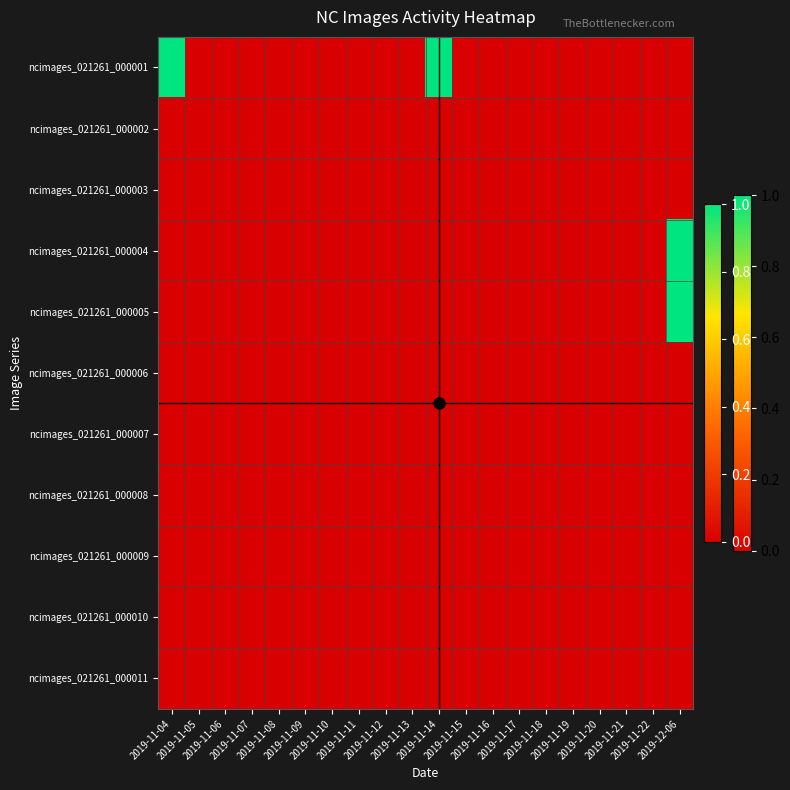

Which series has the largest range (max minus min)?

ncimages_021261_000001